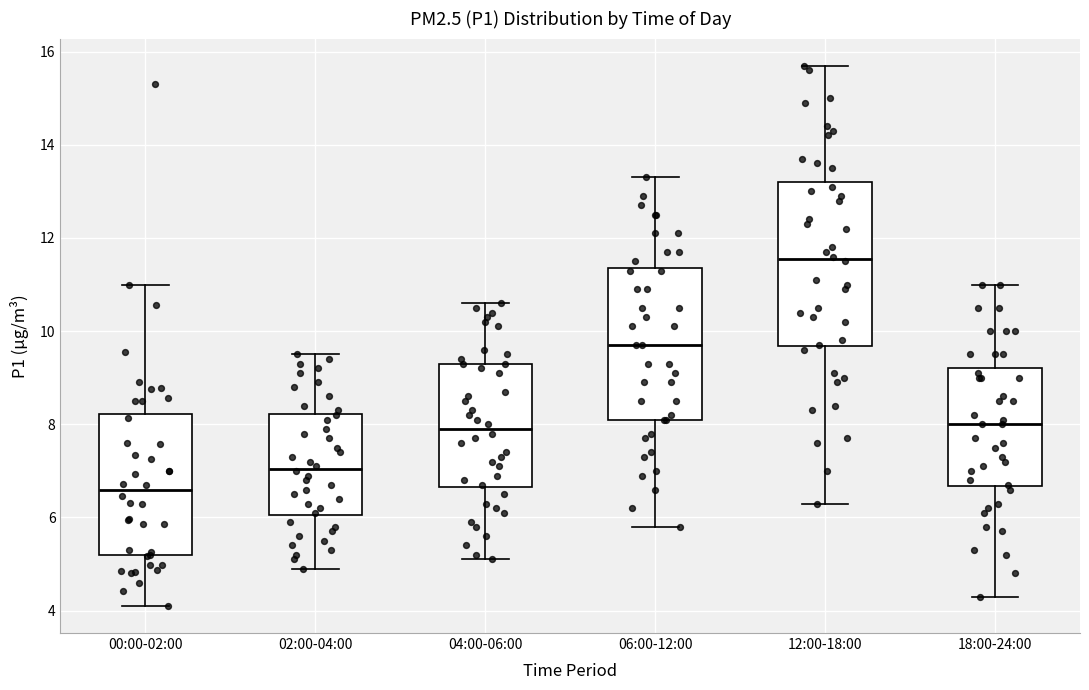

Where does the lower whisker of the box for 00:00-02:00 end on the y-axis? The values are not printed on the chart, so give them approximately, as read against the axis.

4.2